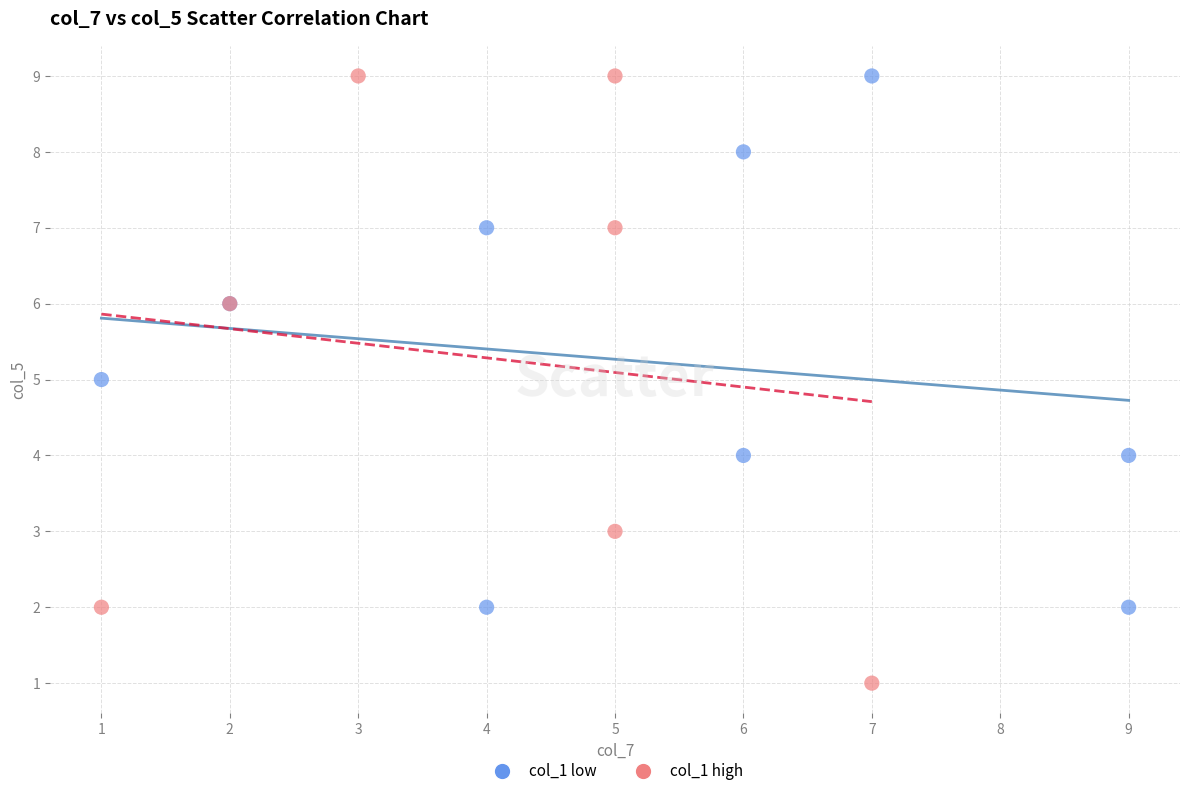

Which series has the largest Y range (max minus min)?

col_1 high